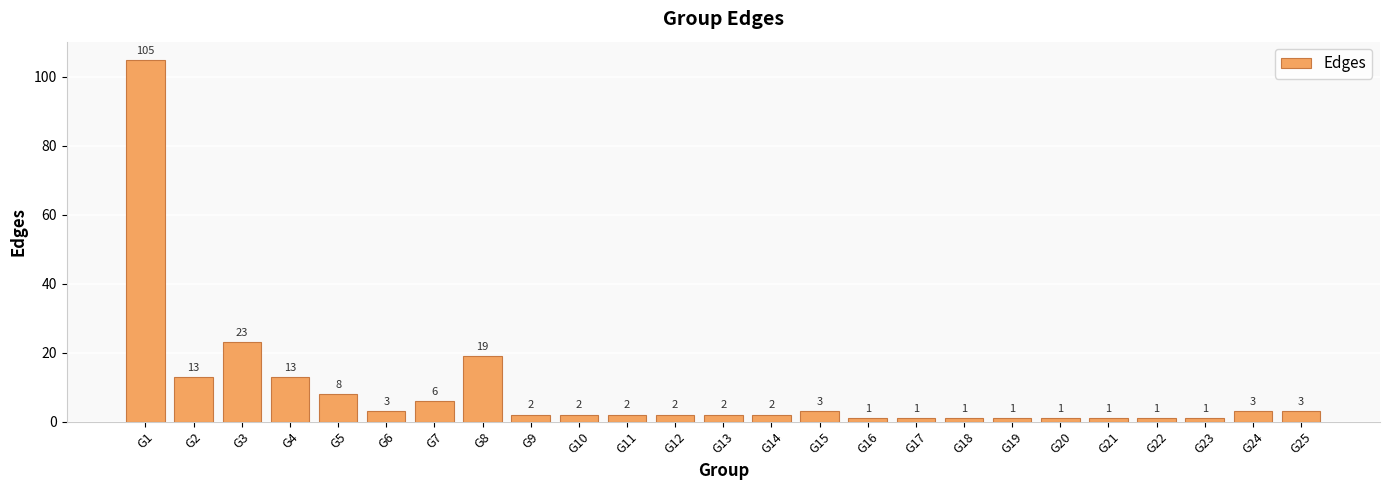

Are the bars grouped side by side (vs. stacked)?

No